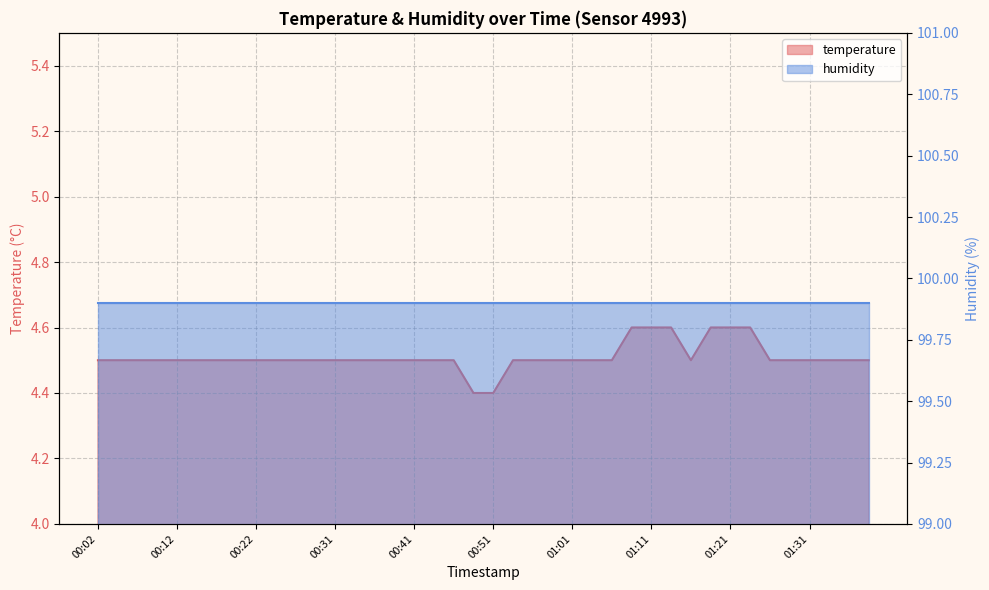

Where is the data nearest to the value 4?

00:49